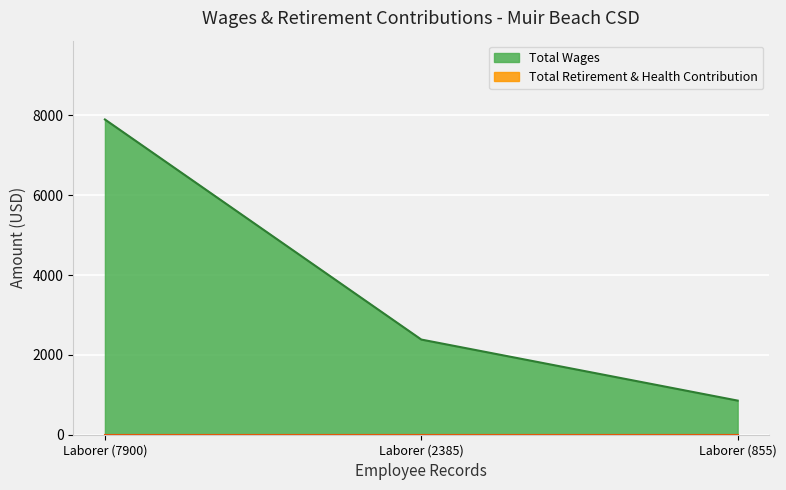

At which label is the value closest to 4377?

Laborer (2385)